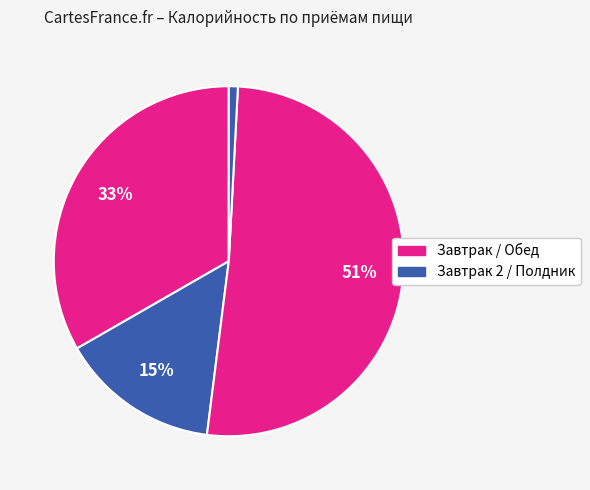

Which category accounts for the majority?

Обед